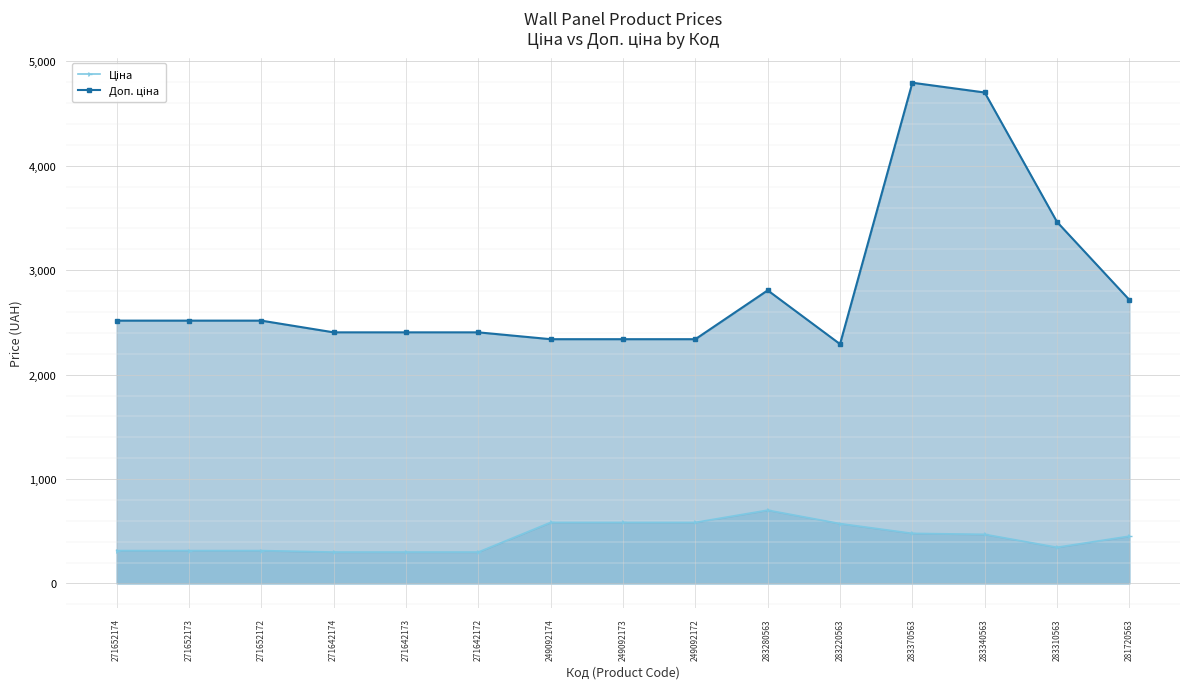

Which series changed the most between 271652172 and 271642172?

Доп. ціна